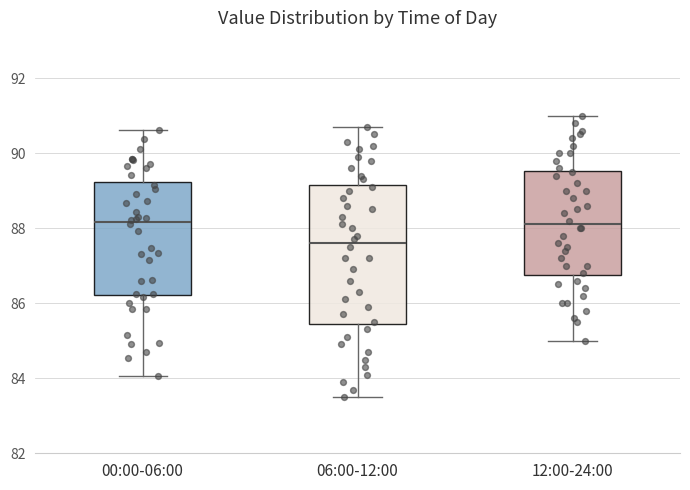

Where is the lower edge of the box for 00:00-06:00 on the y-axis? The values are not printed on the chart, so give them approximately, as read against the axis.

86.2